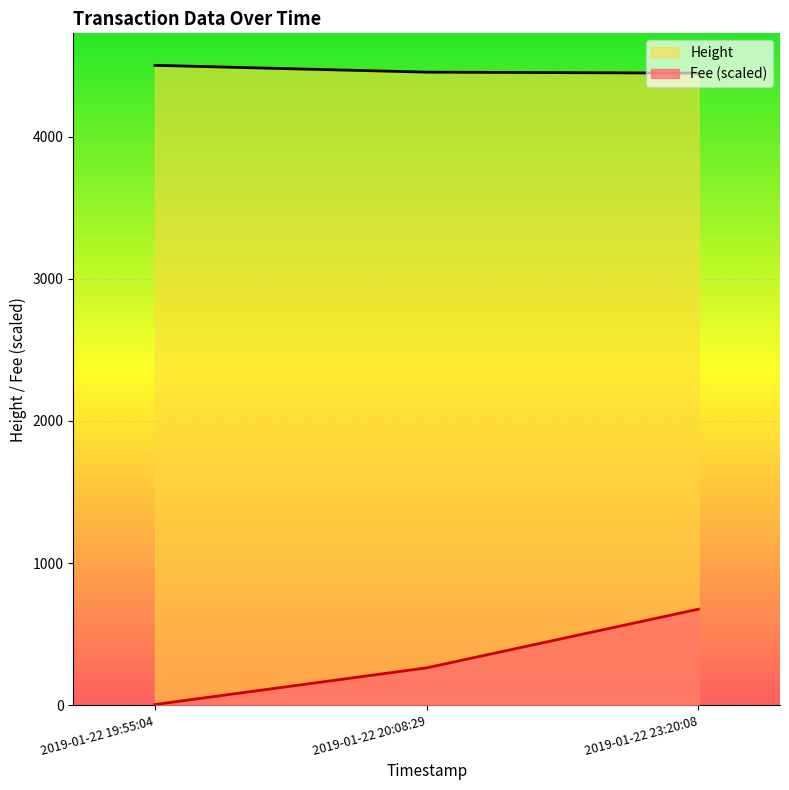

How many values in the Height series exceed 4455?

1